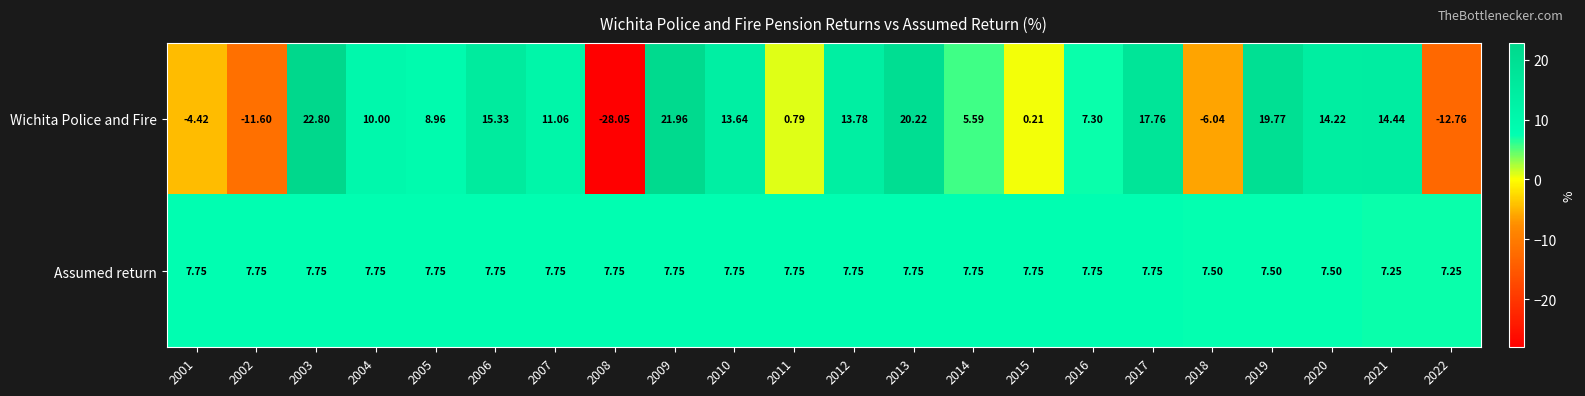

What is the total value across all series at 2017?

25.5